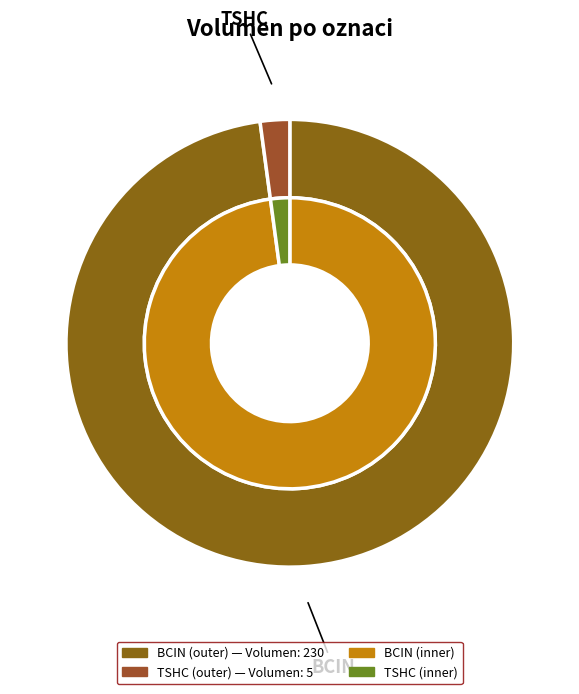

Is there a majority slice in this chart?

Yes